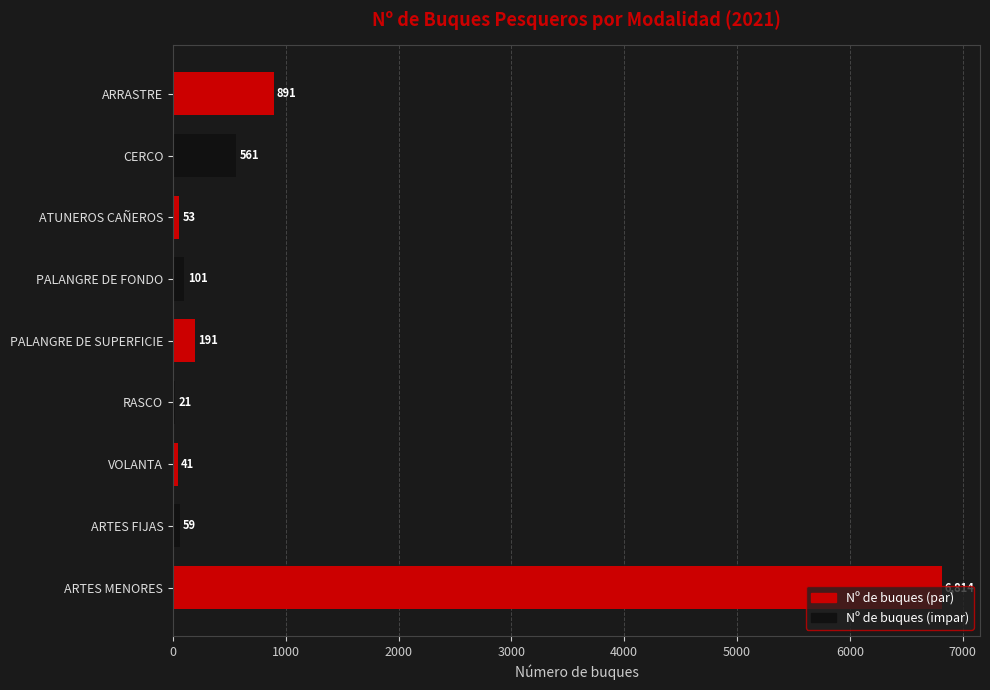

What is the sum of all values?

8732